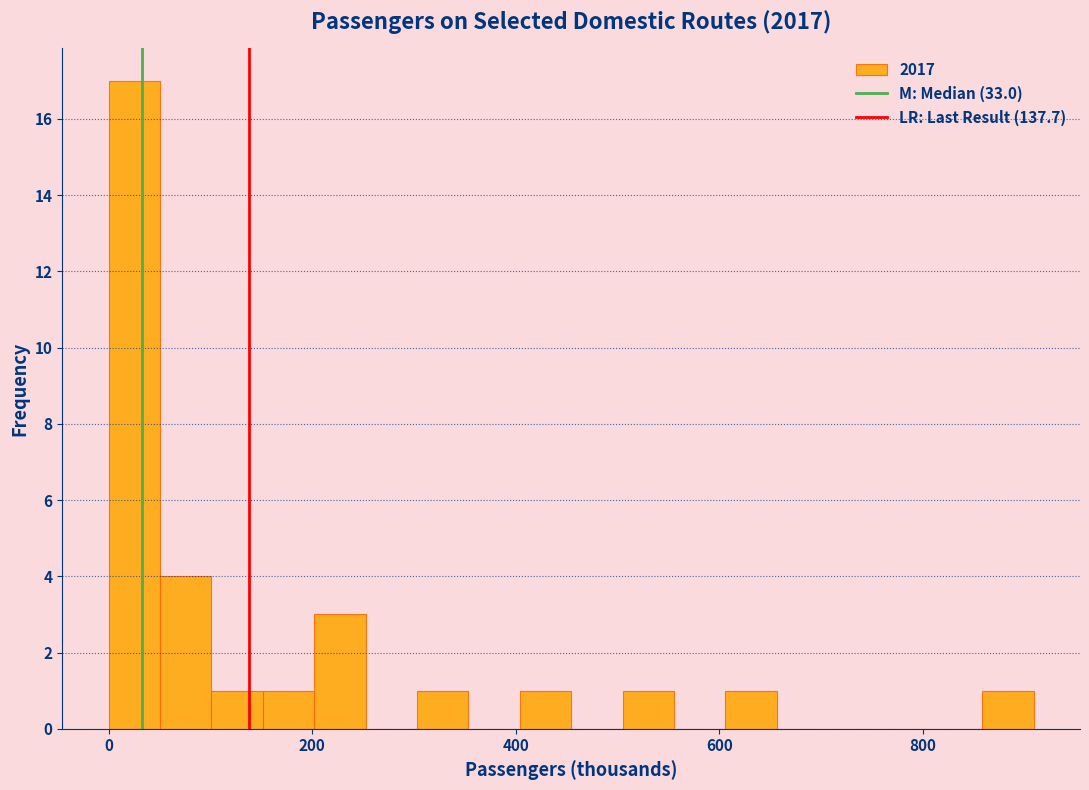

Around what value on the x-axis is the tallest bar? Give the approximate position of its centre, as read against the axis.

20